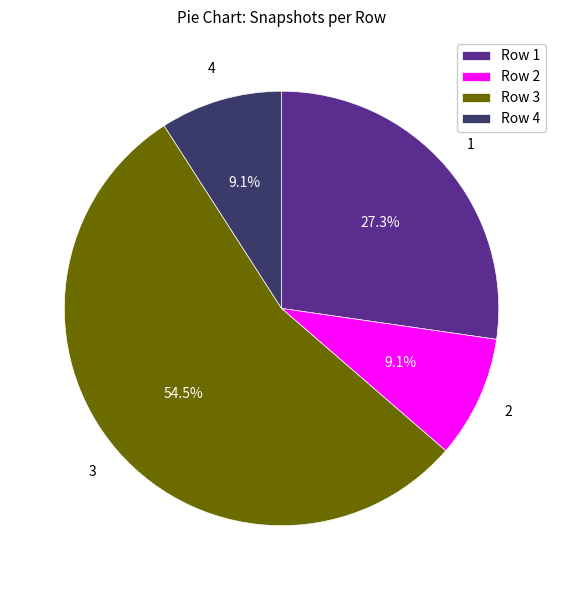

To the nearest percent, what is the average slice percentage?

25%